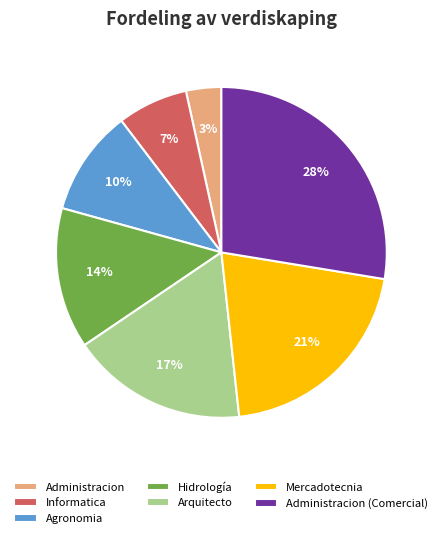

Which category has the smallest portion of the pie?

Administracion